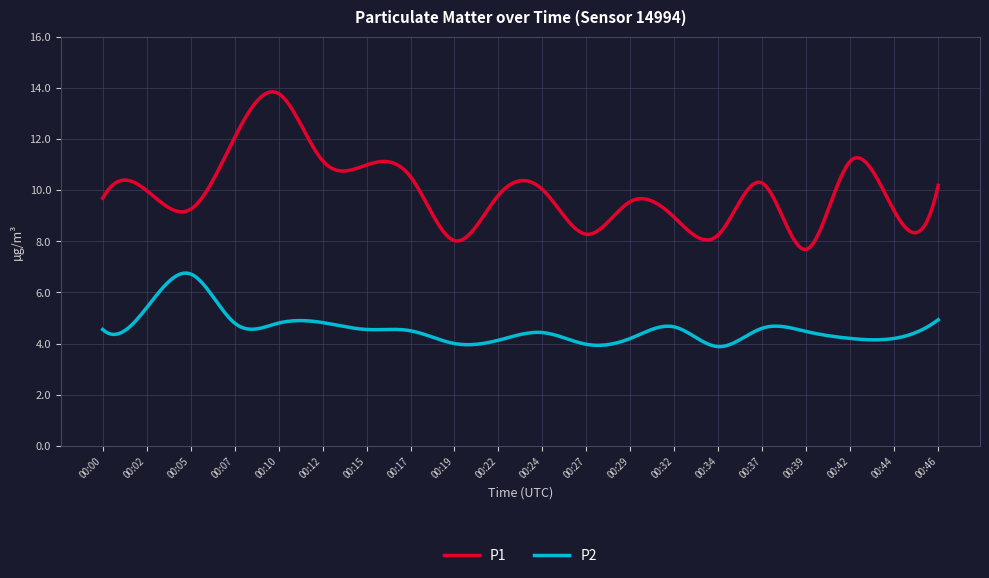

True or false: P1 and P2 intersect in this chart.

False